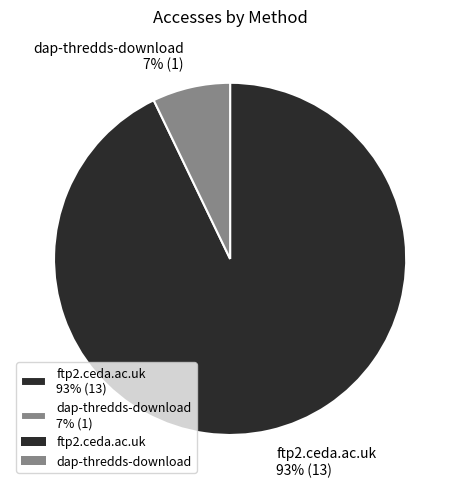

Is there a majority slice in this chart?

Yes